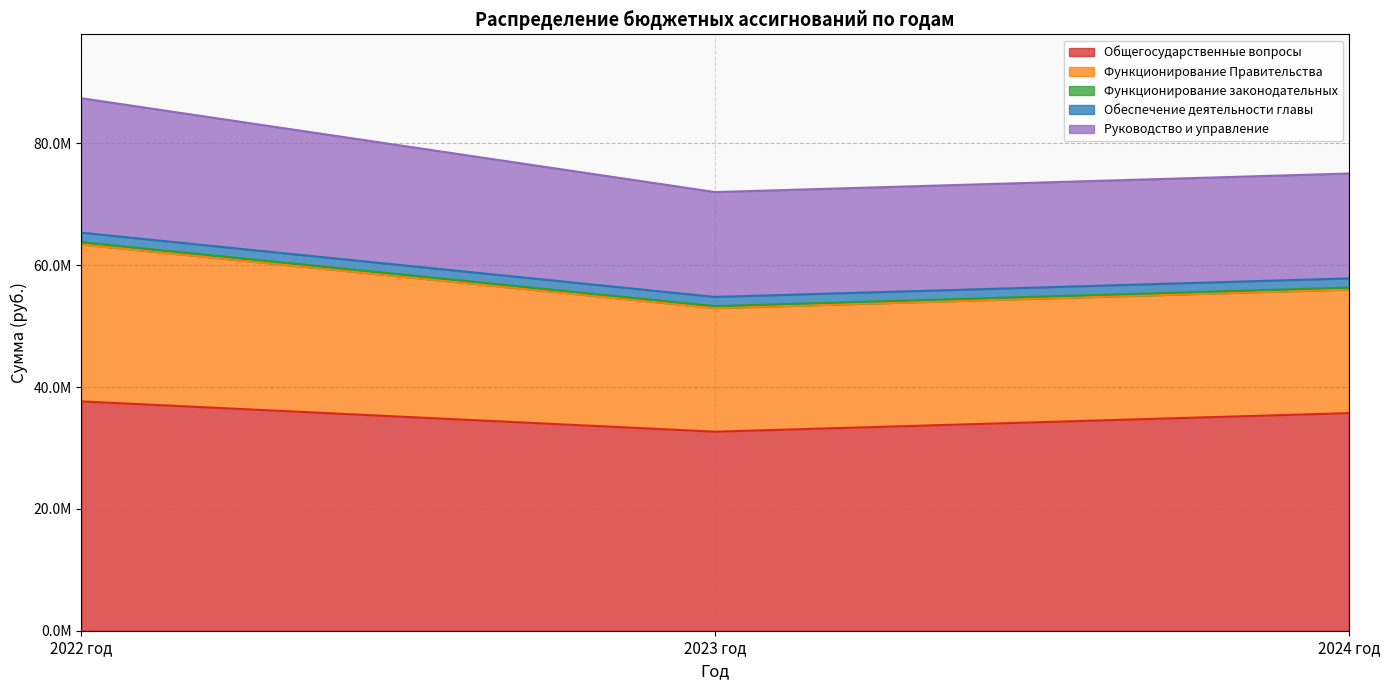

Which series has the largest range (max minus min)?

Функционирование Правительства